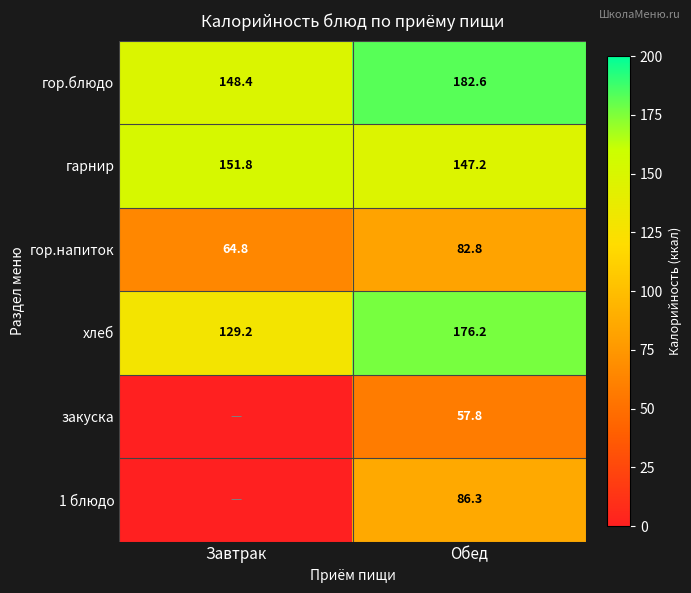

How many values in the хлеб series are below 176?

1